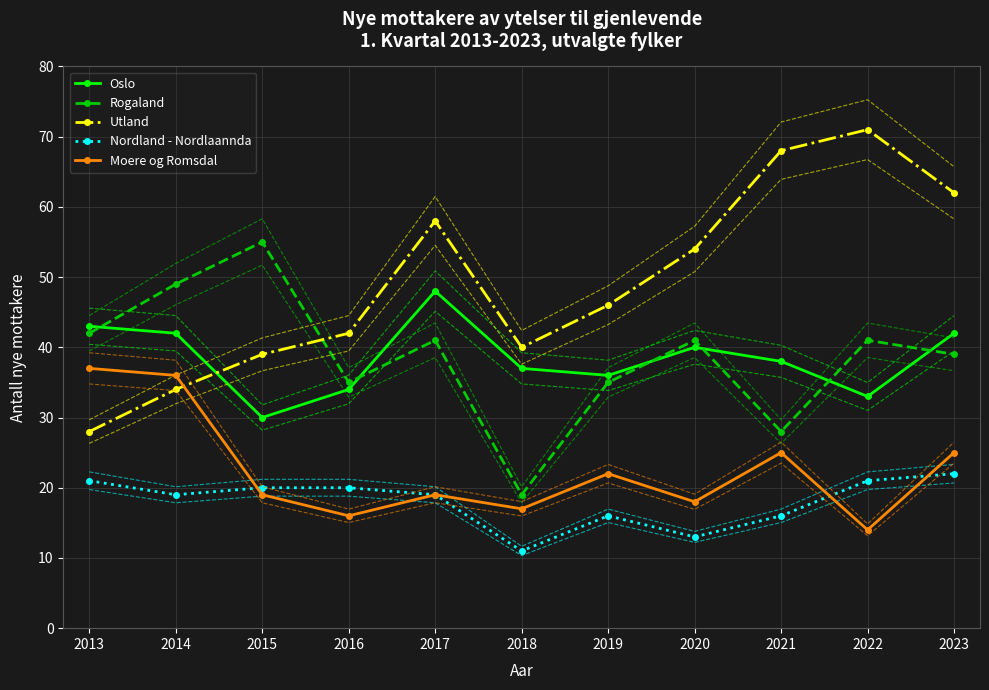

What are all the series names shown in the legend?

Oslo, Rogaland, Utland, Nordland - Nordlaannda, Moere og Romsdal